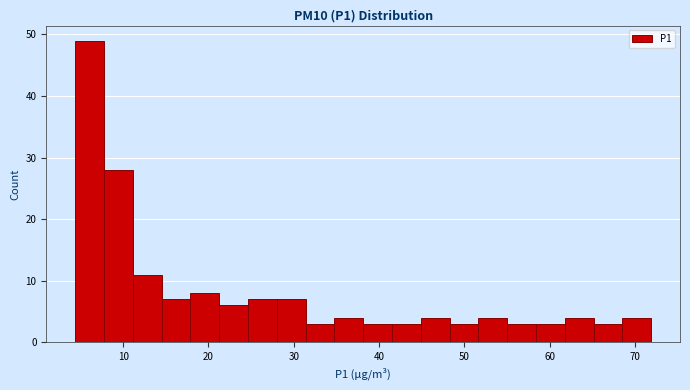

Around what value on the x-axis is the tallest bar? Give the approximate position of its centre, as read against the axis.

6